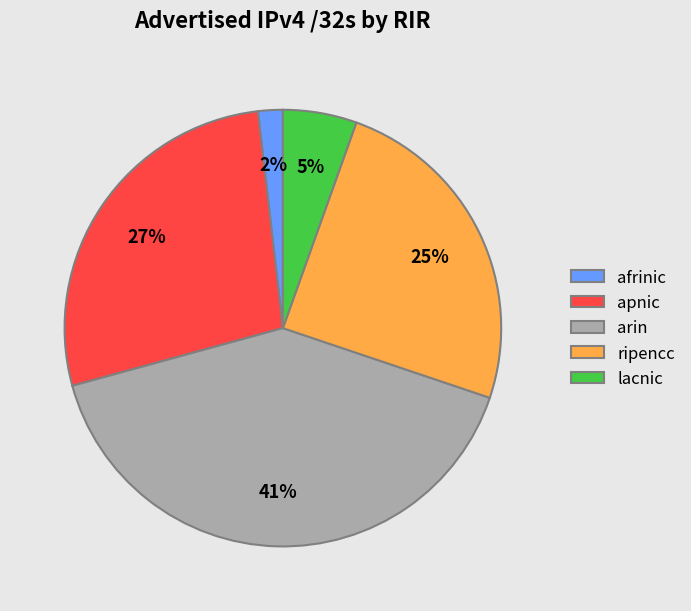

To the nearest percent, what is the difference between the largest and smallest slice percentages?

39%